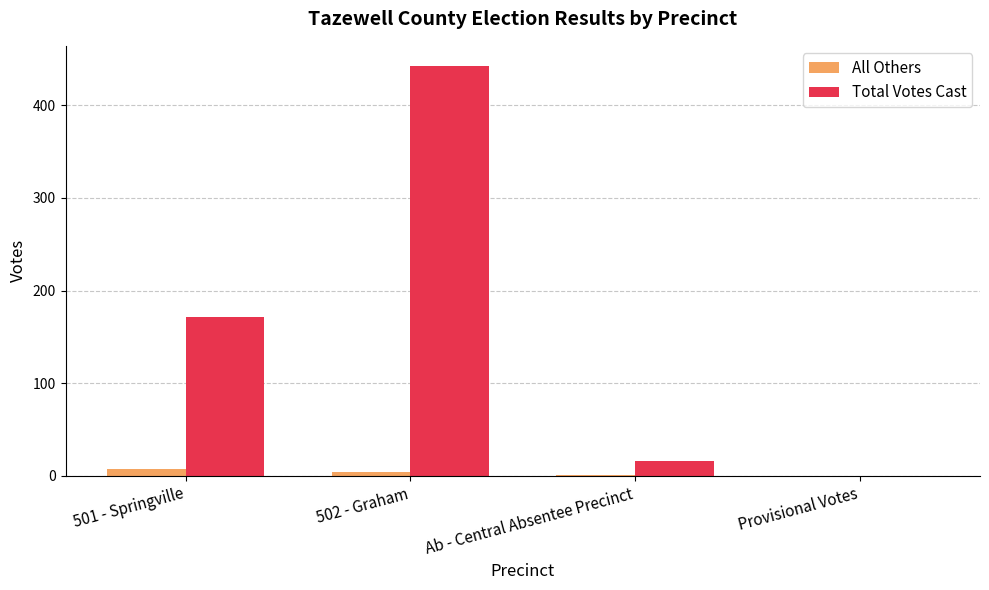

Does the chart contain stacked bars?

No